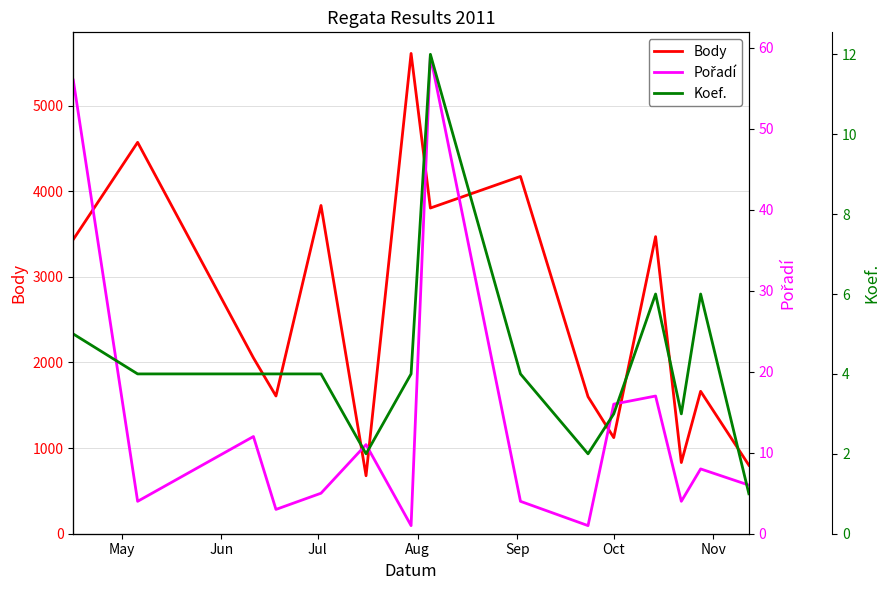

What is the maximum value for Body?

5608